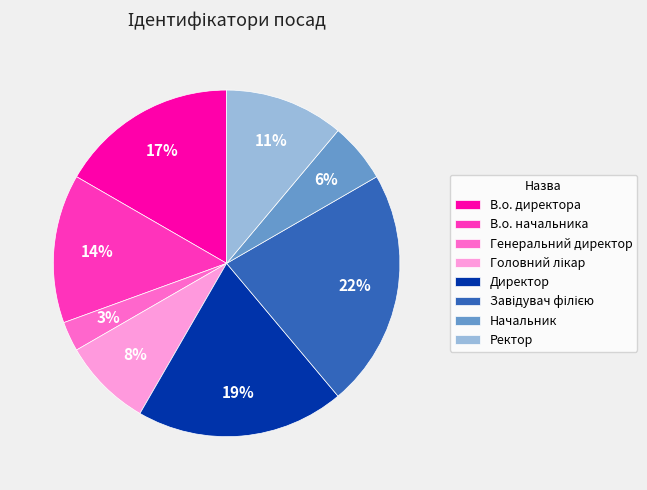

Which slice is the smallest?

Генеральний директор